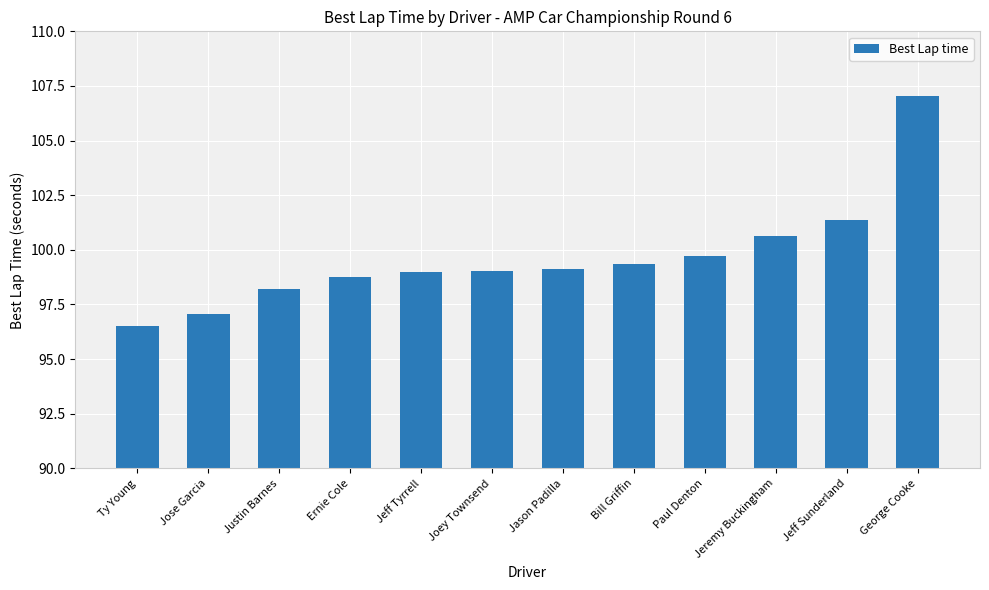

What is the change in value from Paul Denton to Jeremy Buckingham?

+0.9